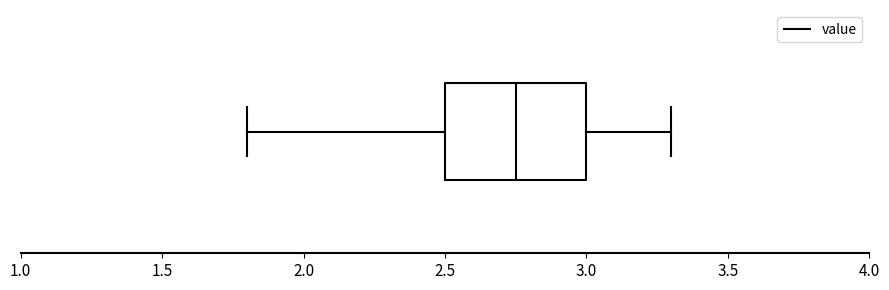

Read this box plot against the x-axis: the position of the median line, the range covered by the box, and the ends of both whiskers. The values are not printed on the chart, so give them approximately, as read against the axis.

median 2.75, box 2.50 to 3.00, whiskers 1.80 to 3.30